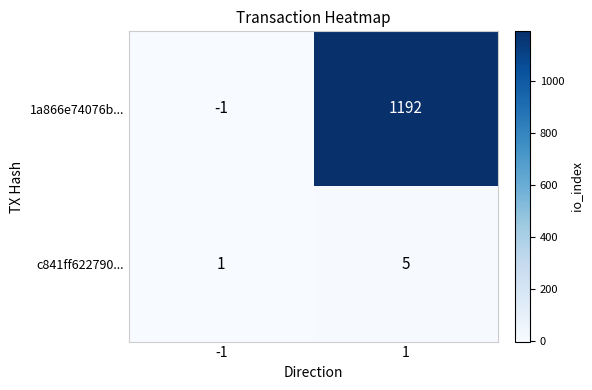

At which category is the sum across all series the highest?

1